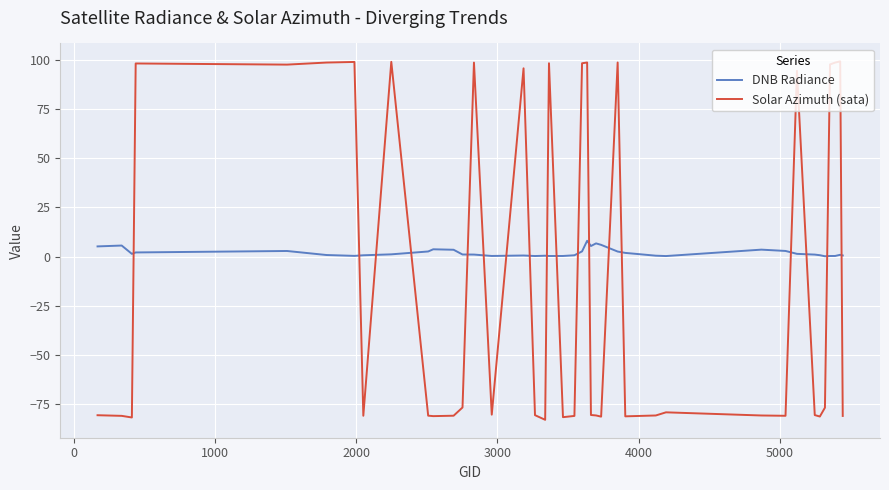

How many categories are shown in the chart?

40